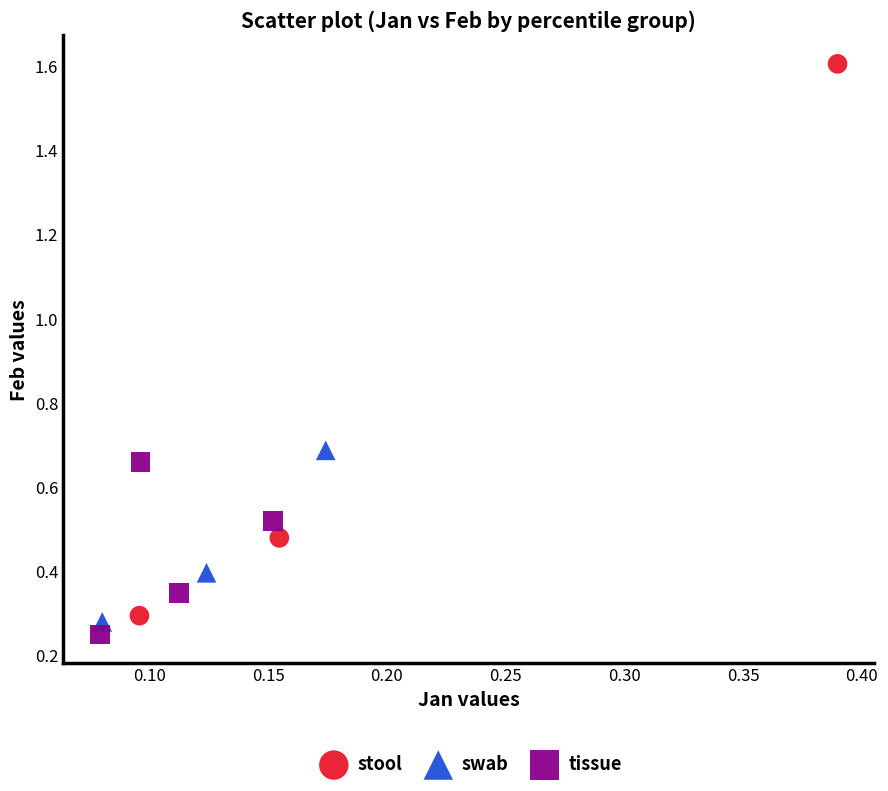

What are all the series names shown in the legend?

stool, swab, tissue